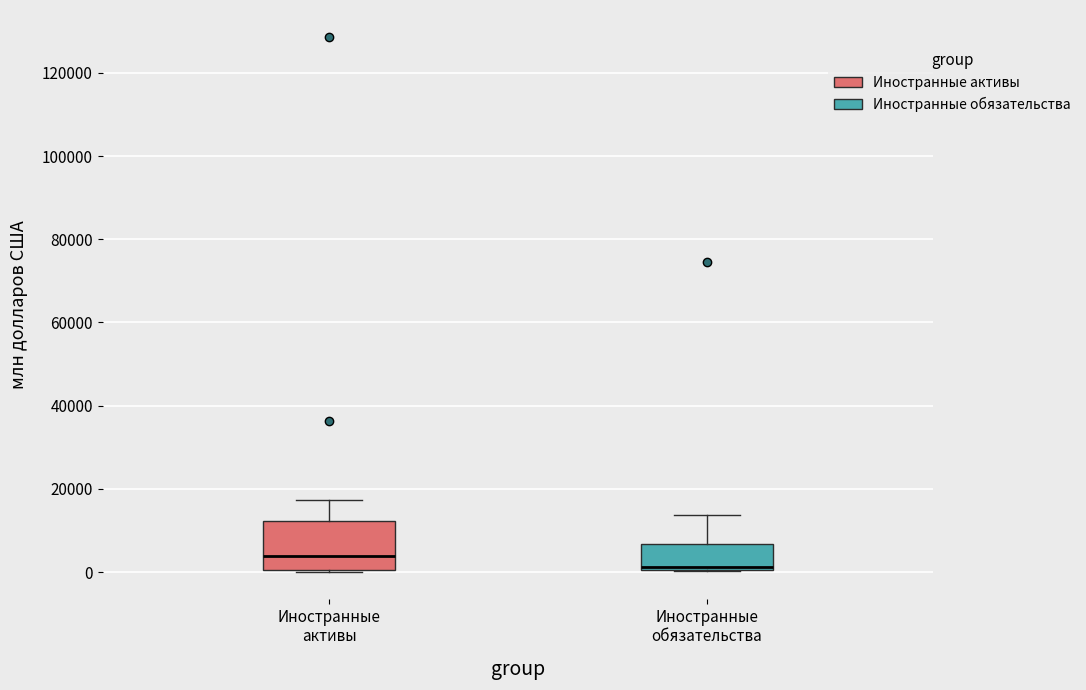

Which box has the highest median line?

Иностранные активы